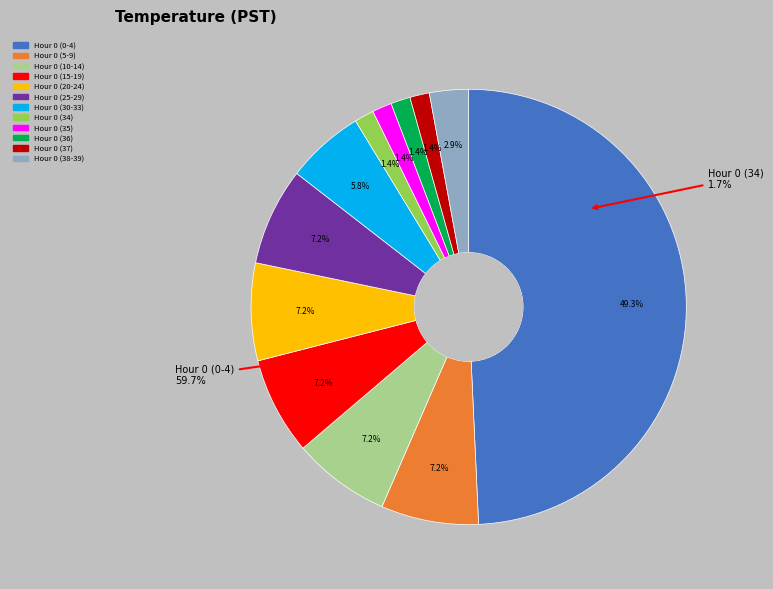

Approximately how many times larger is the value at Hour 0 (20-24) compared to Hour 0 (15-19)?

1.0